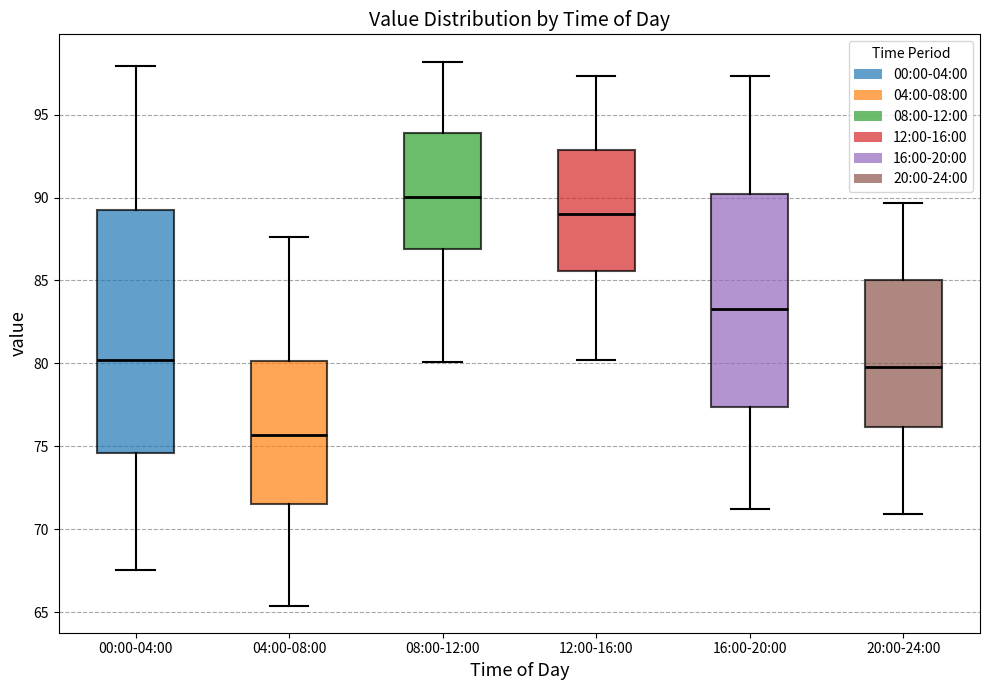

Where does the median line of the box for 12:00-16:00 sit on the y-axis? The values are not printed on the chart, so give them approximately, as read against the axis.

89.0